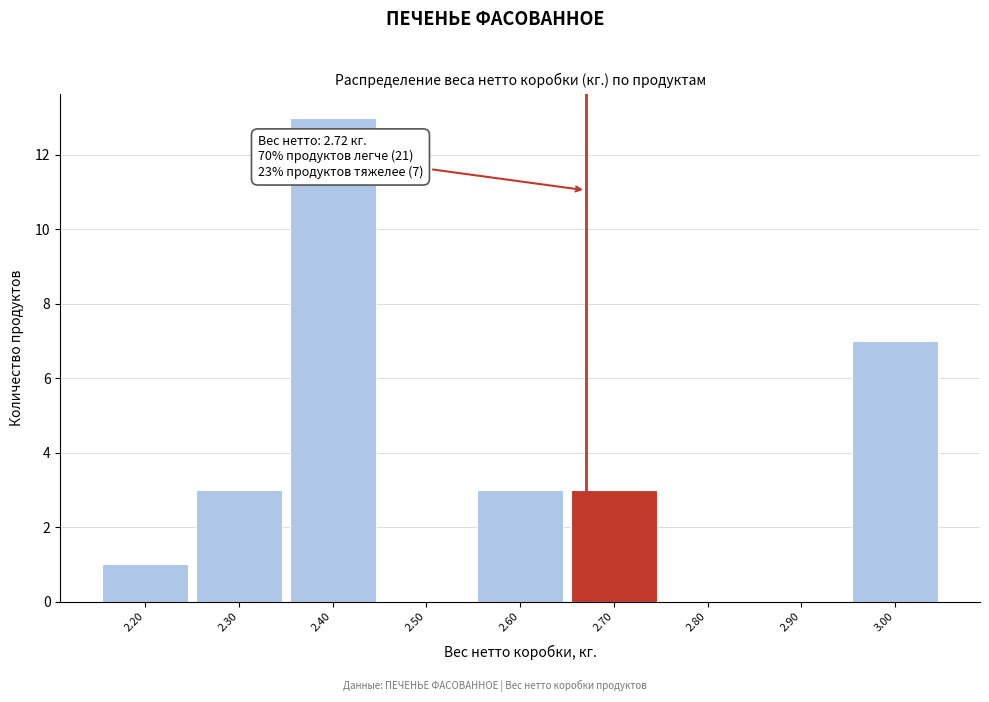

Reading right to left, list all the values displayed in this chart.

3.00=7	2.90=0	2.80=0	2.70=3	2.60=3	2.50=0	2.40=13	2.30=3	2.20=1